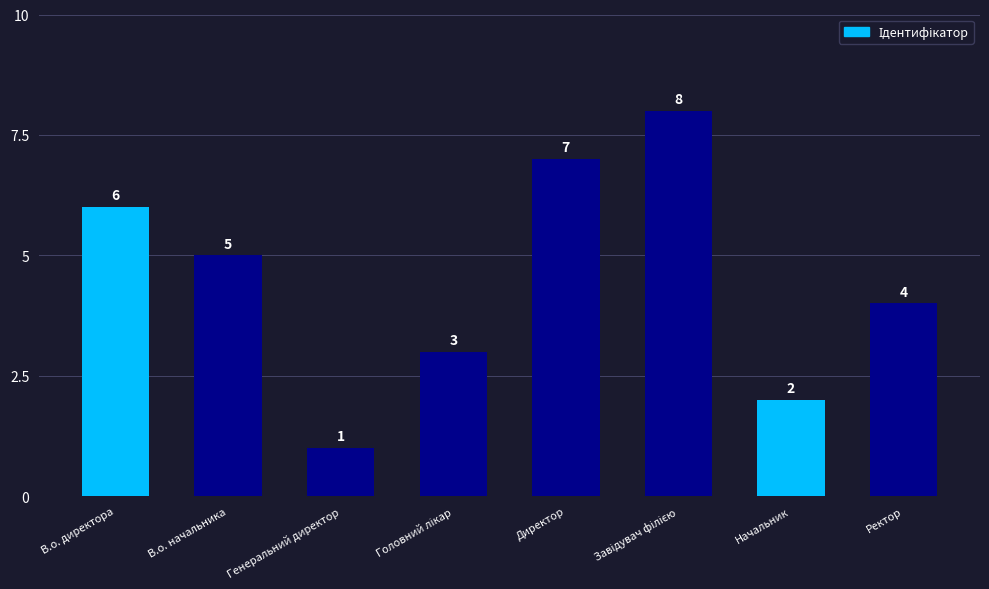

What is the change in value from В.о. директора to Директор?

+1